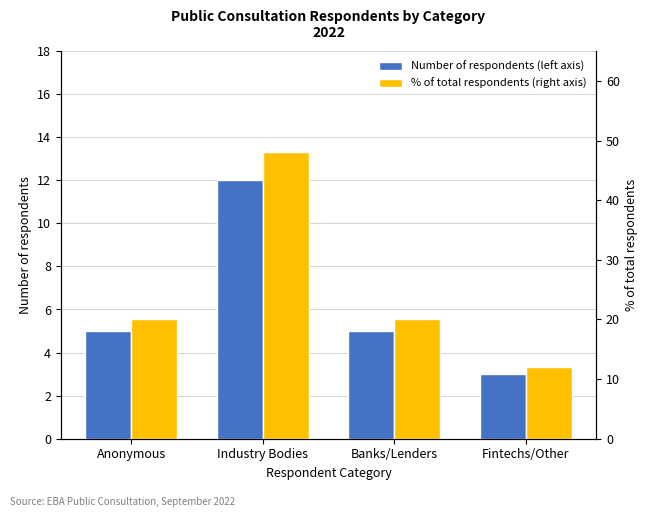

Does the chart contain any negative values?

No